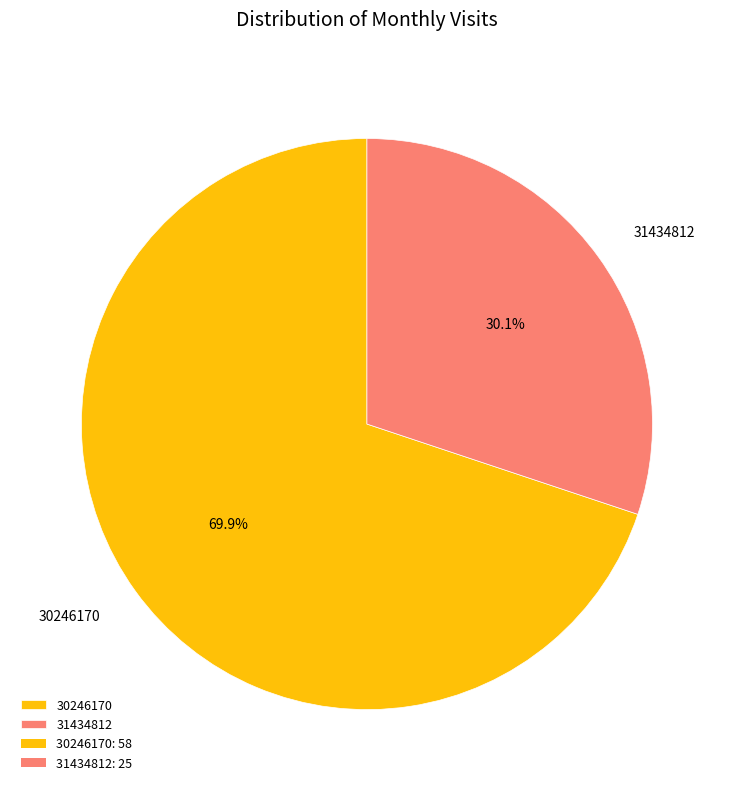

Is it true that 30246170 is 70% of the pie?

True